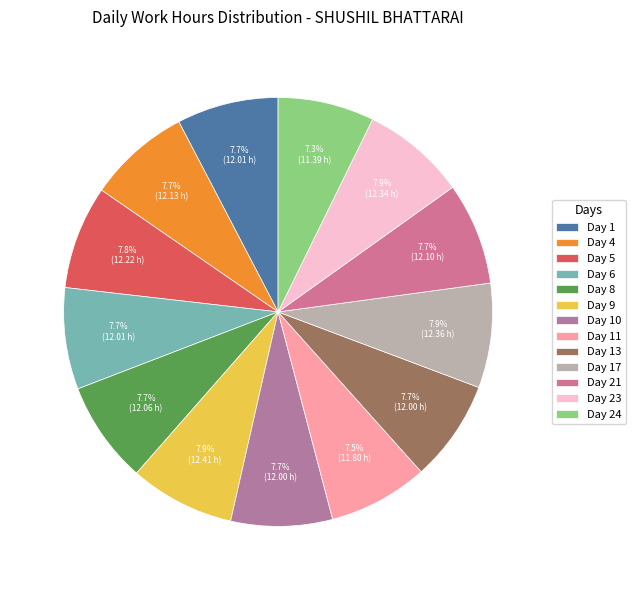

Count the number of slices in the pie.

13